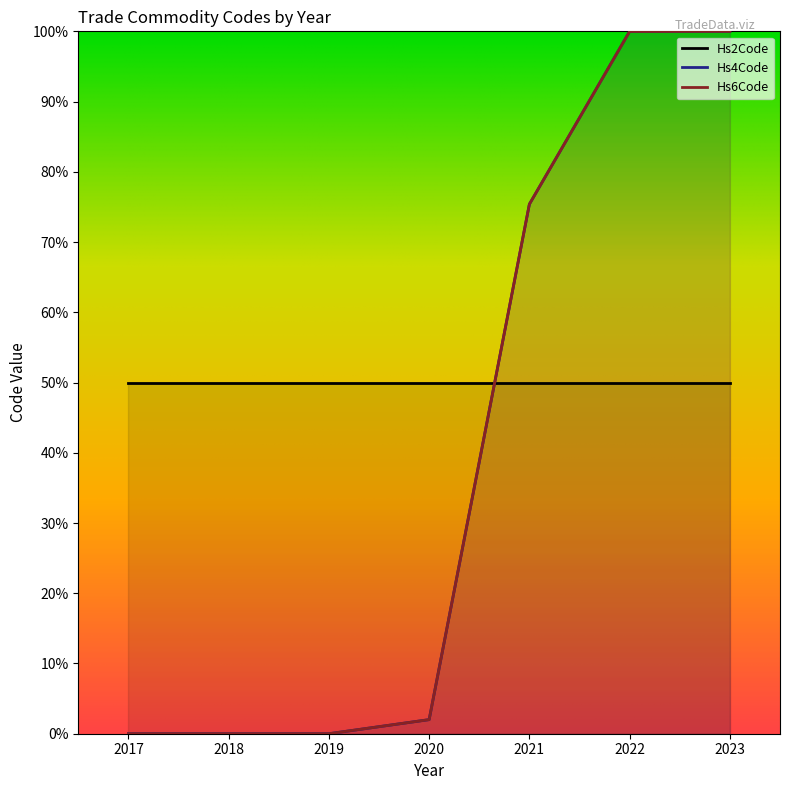

Rank the categories by Hs4Code value from lowest to highest.

2017, 2018, 2019, 2020, 2021, 2022, 2023